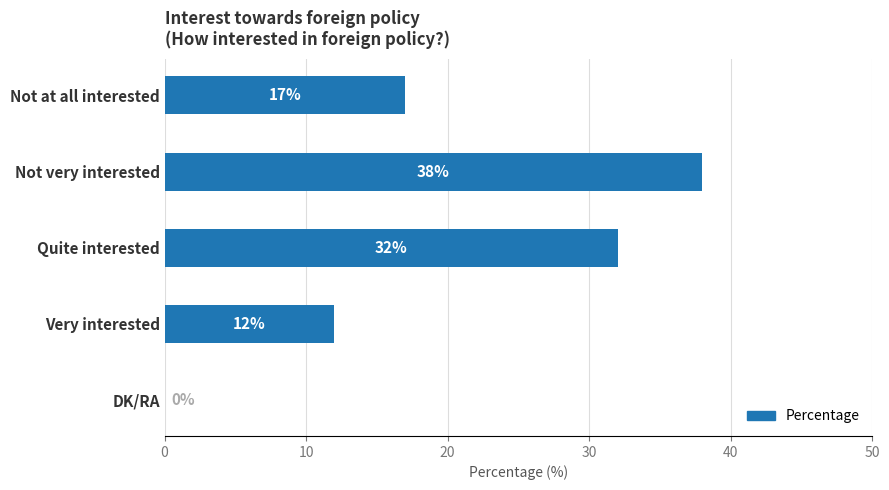

Reading top to bottom, what are all the values shown in this chart?

Not at all interested=17	Not very interested=38	Quite interested=32	Very interested=12	DK/RA=0